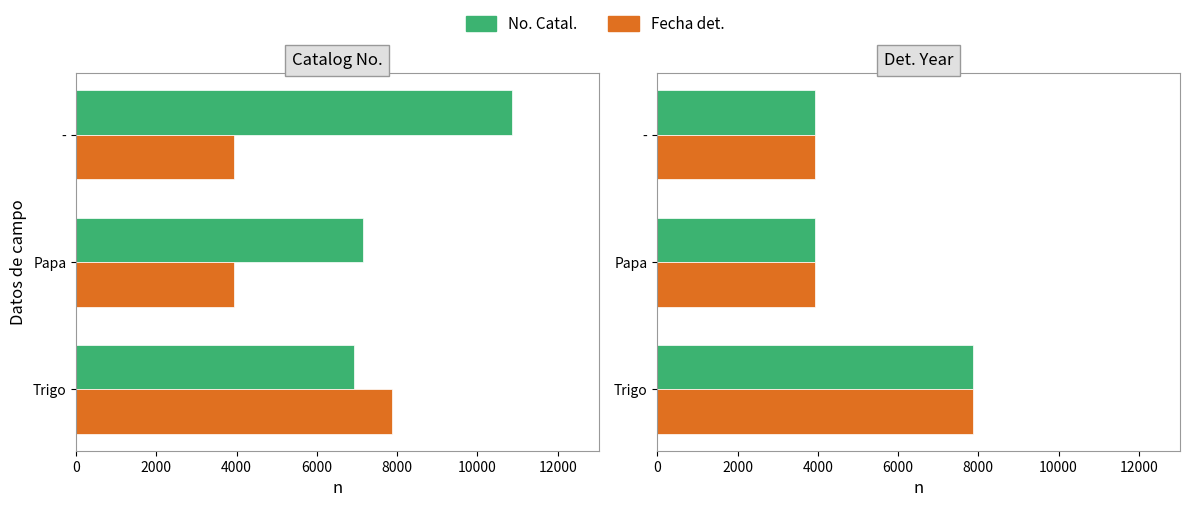

Which has a higher value, Papa or -?

Papa